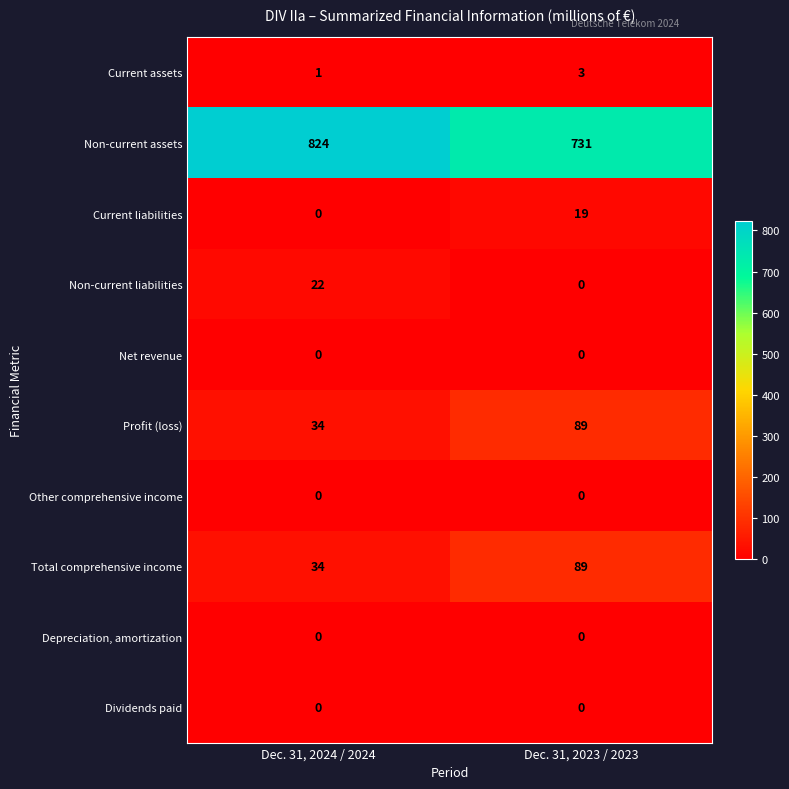

What is the sum of all Non-current liabilities values?

22